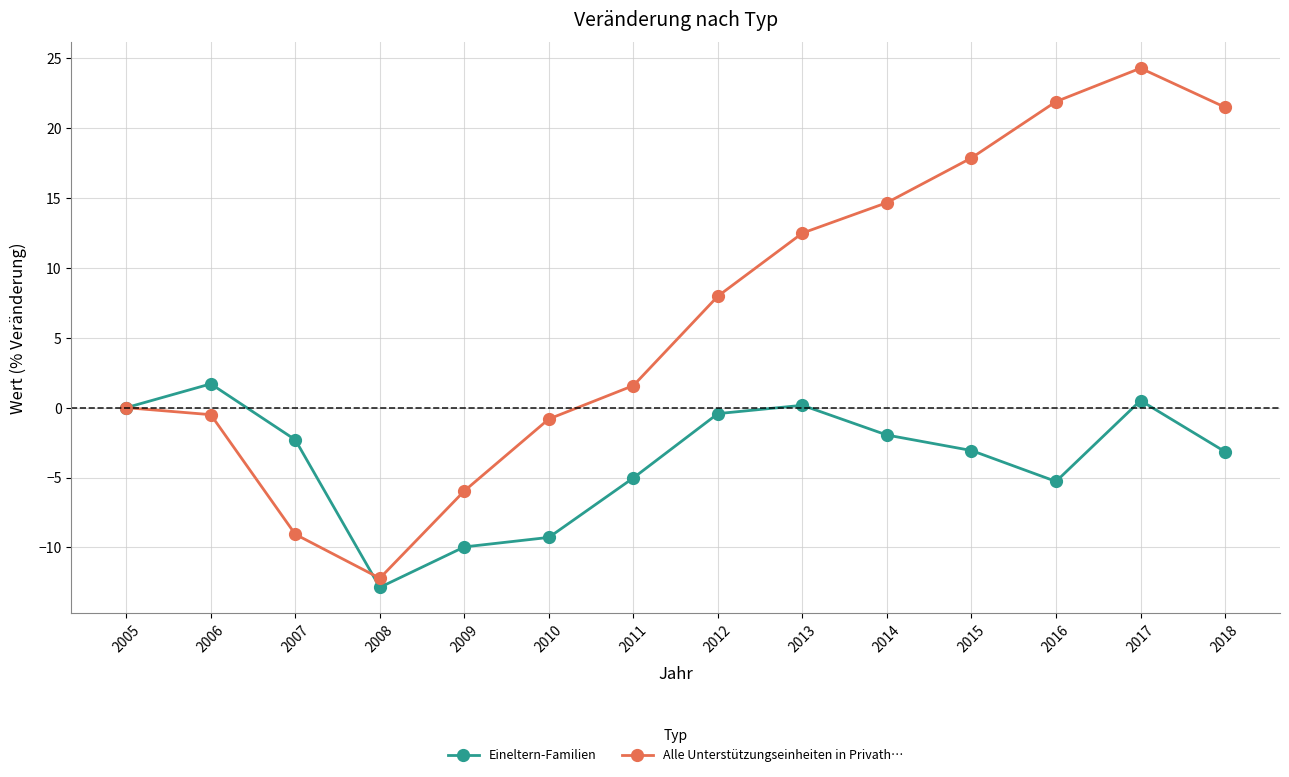

How many interior local valleys does the Alle Unterstützungseinheiten in Privath… series have?

1